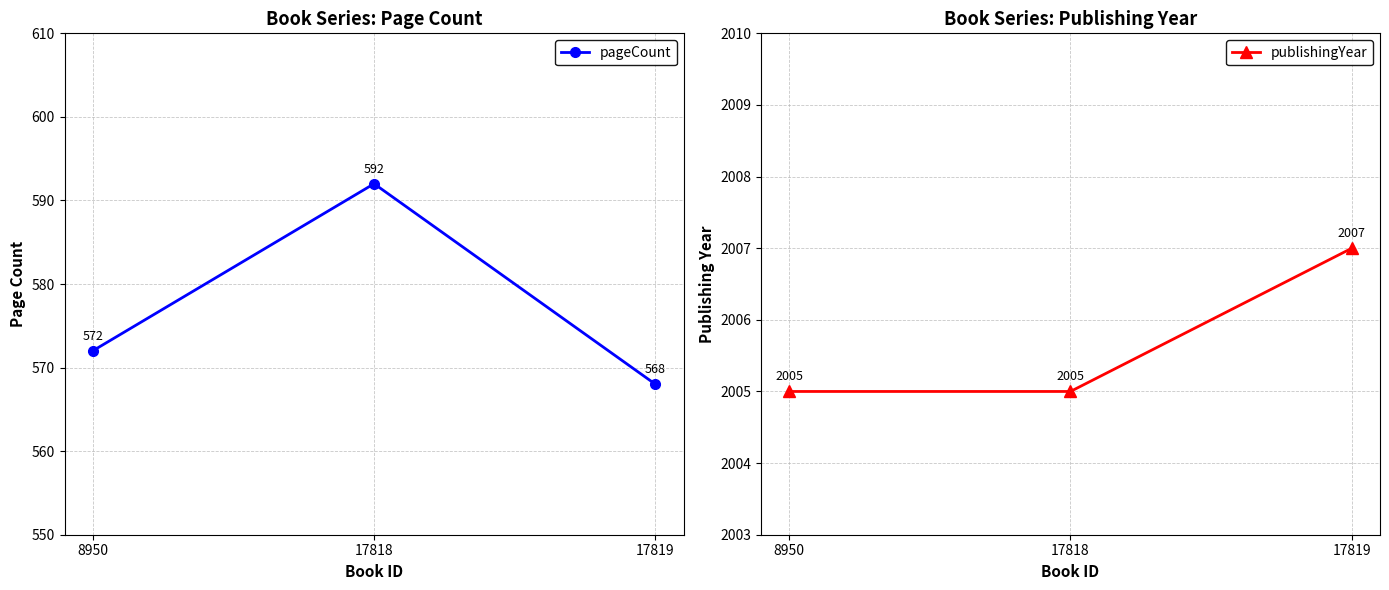

How many data points in pageCount are above 572?

1